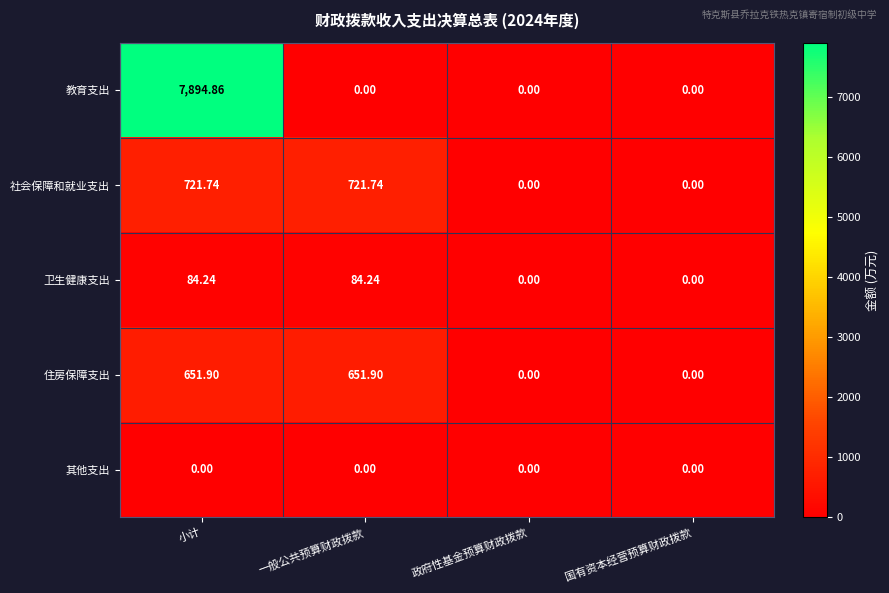

Is the value of 教育支出 at 政府性基金预算财政拨款 greater than the value of 社会保障和就业支出 at 一般公共预算财政拨款?

No